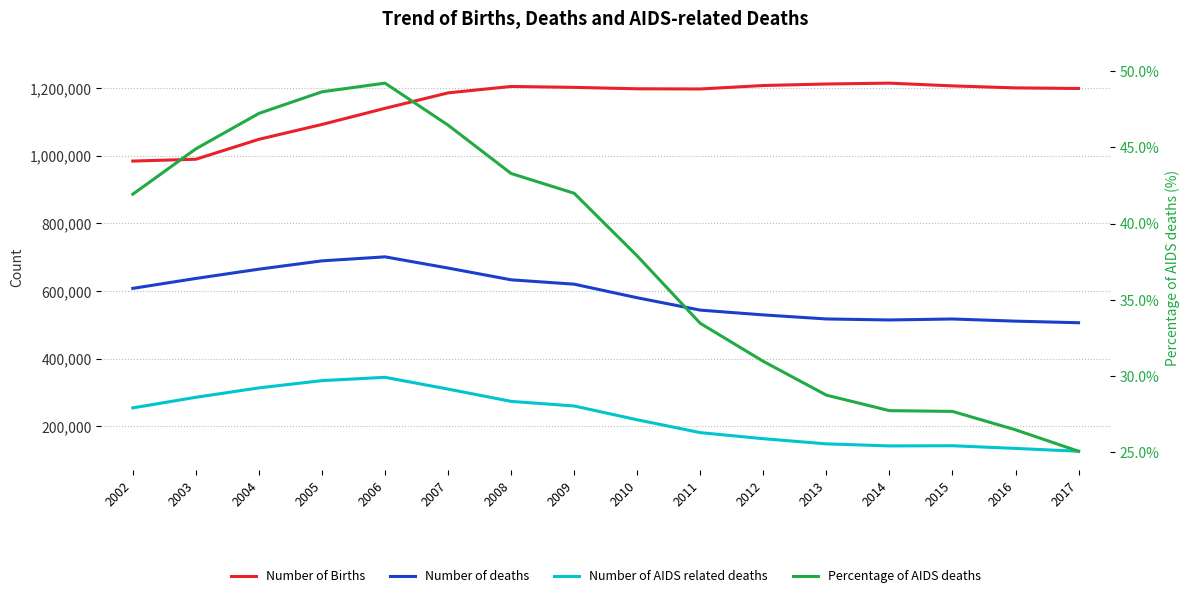

What is the smallest value displayed?

25.0